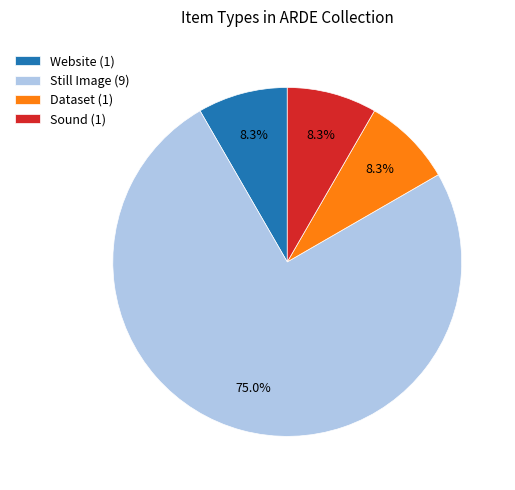

To the nearest percent, what is the average slice percentage?

25%